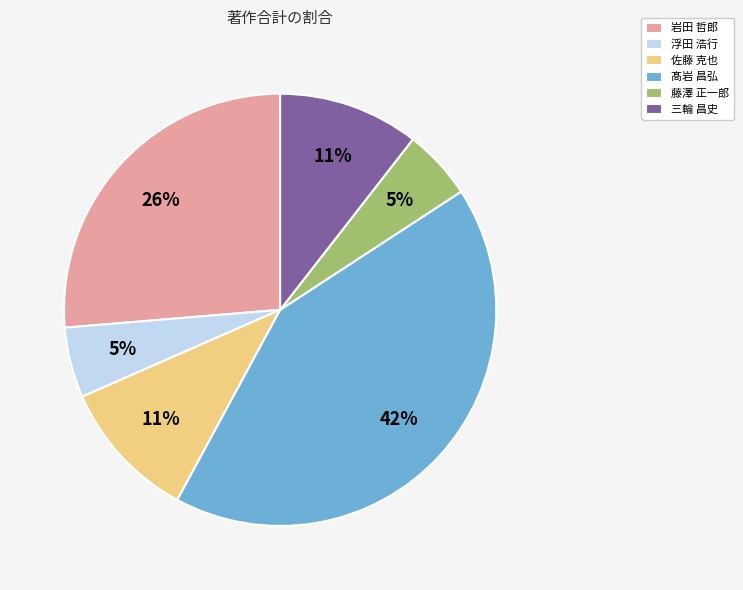

Count the number of slices in the pie.

6